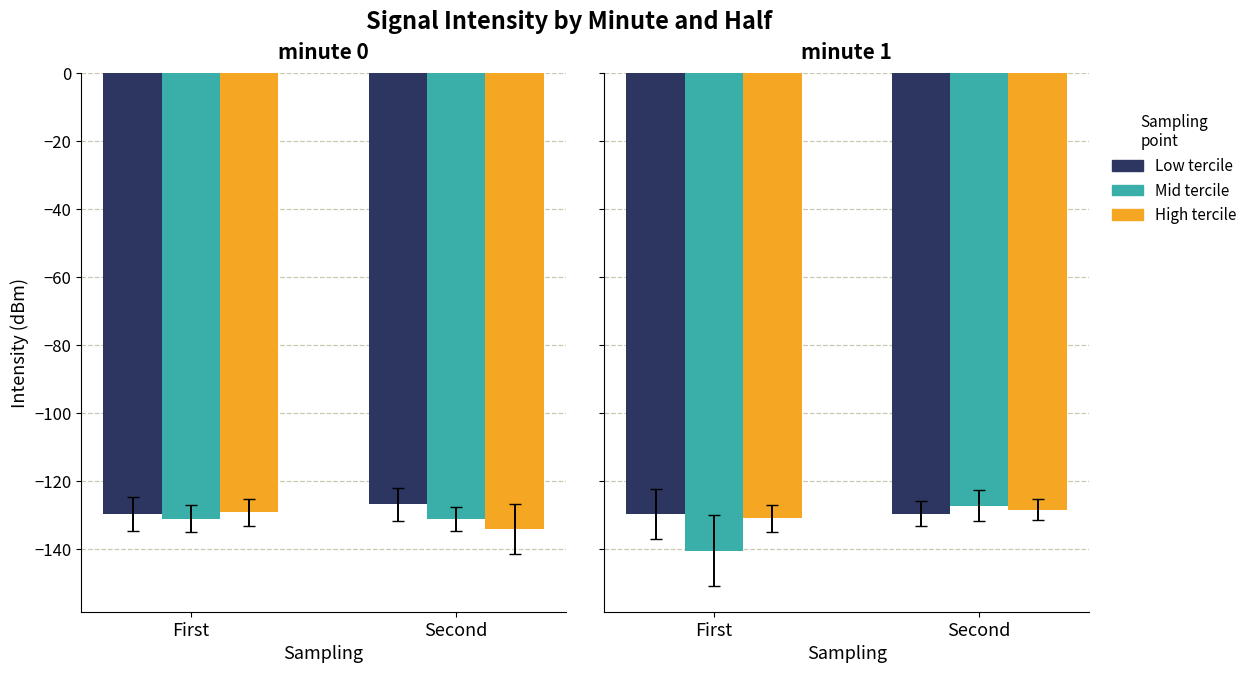

What are all the series names shown in the legend?

Low tercile, Mid tercile, High tercile